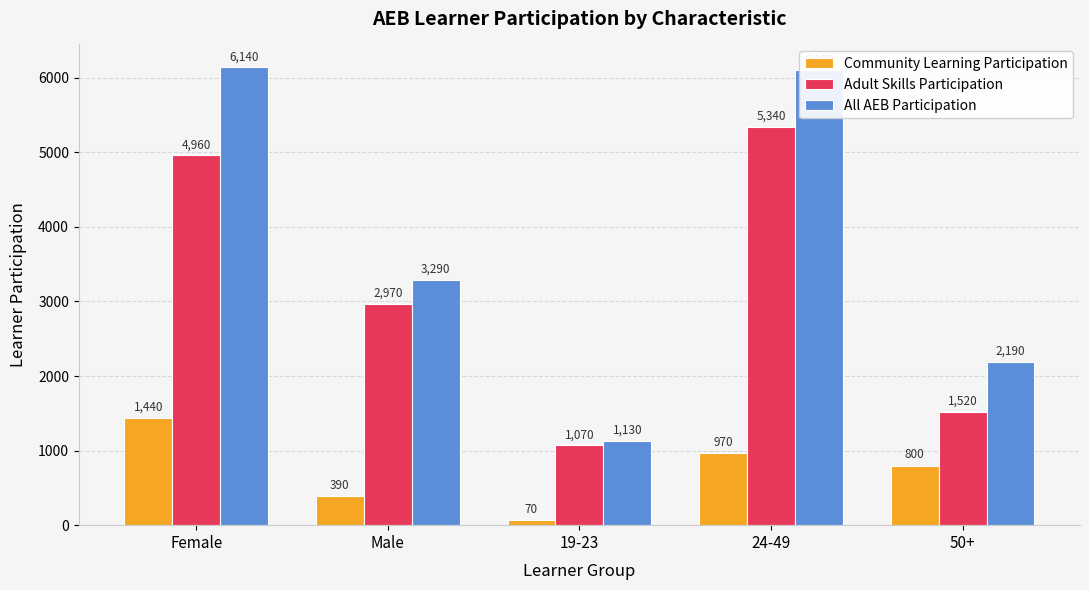

What is the difference between the Adult Skills Participation values at Female and 24-49?

380